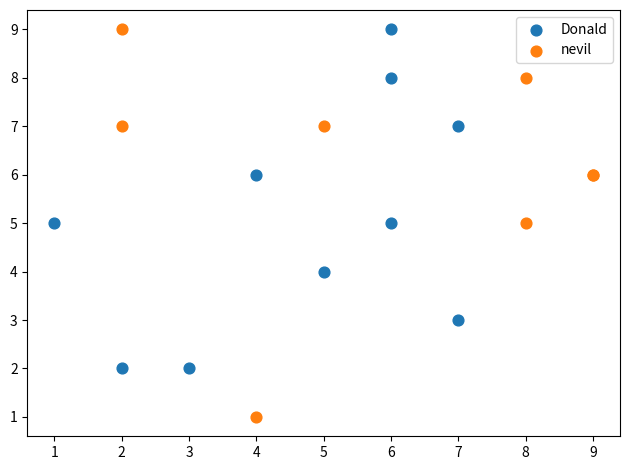

Which series reaches the minimum Y coordinate?

nevil